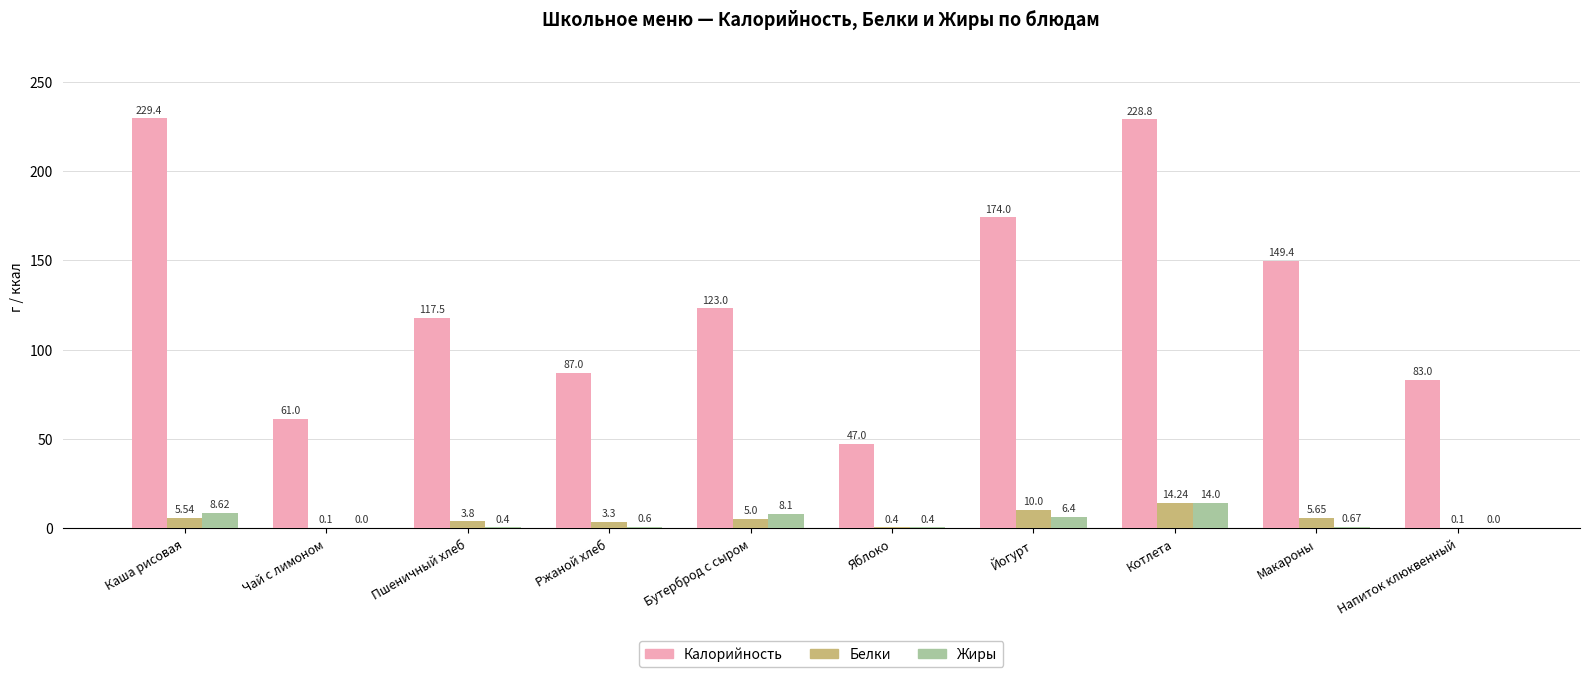

Which category has the highest value in the Жиры series?

Котлета